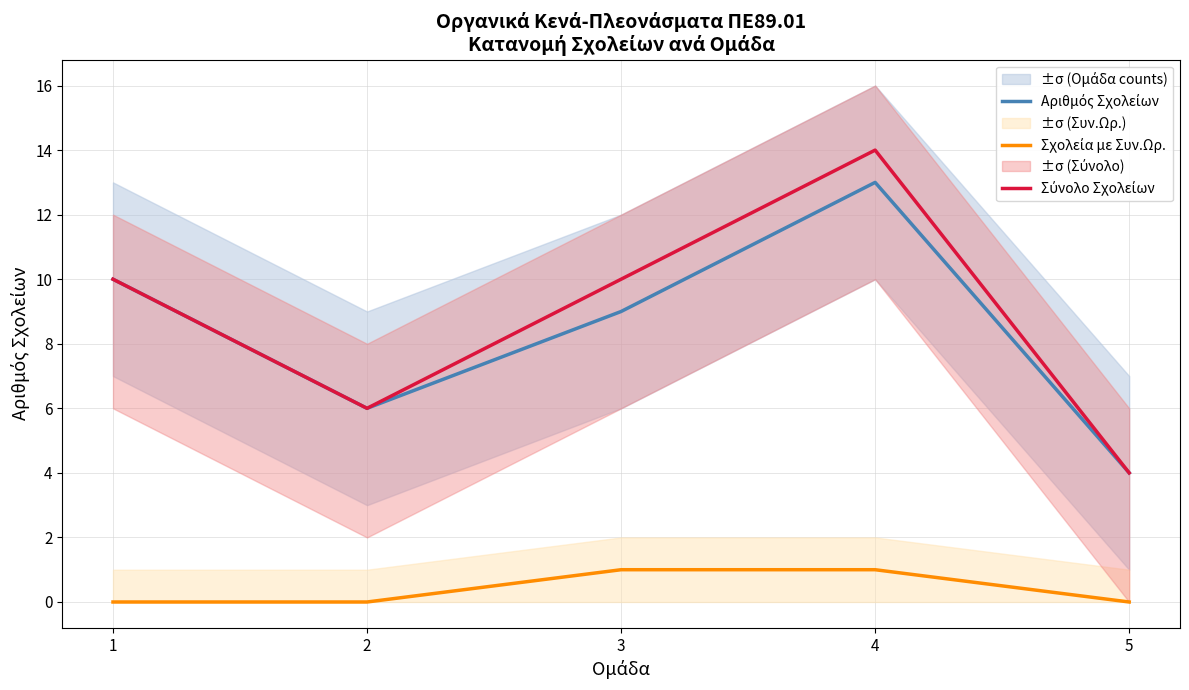

What is the maximum value shown in the chart?

14